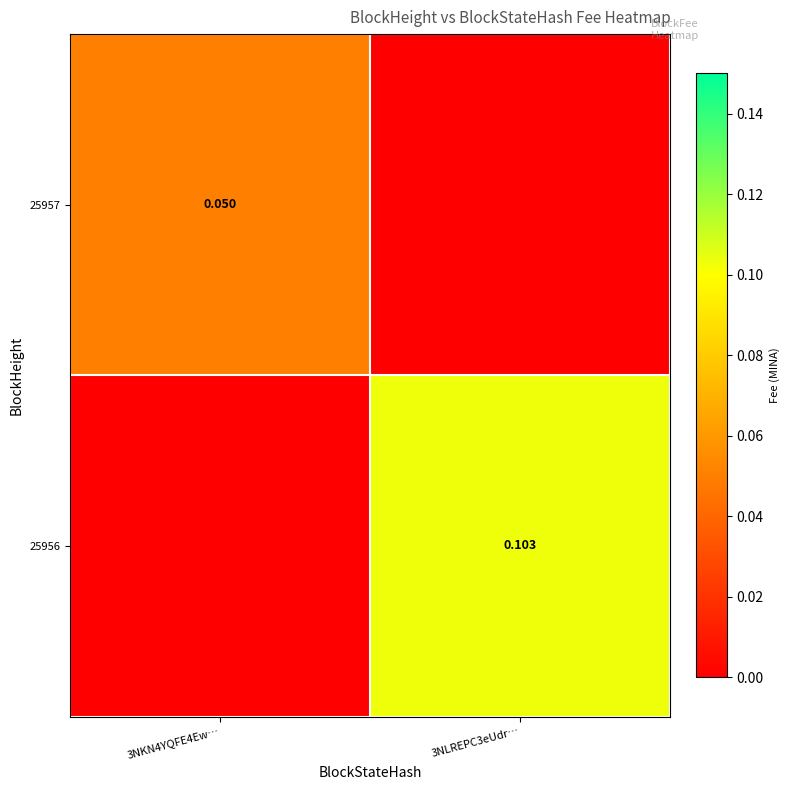

Which series has the widest spread of values?

25956